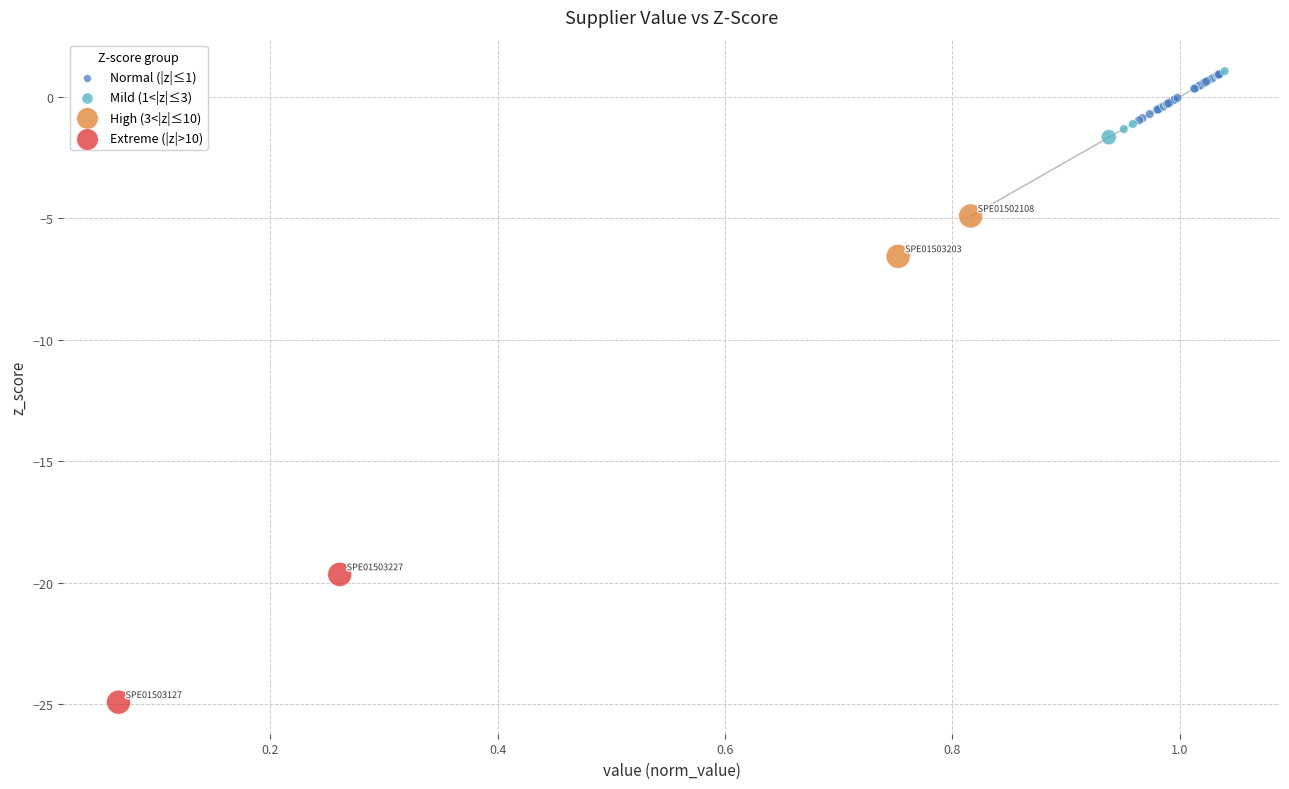

What are all the series names shown in the legend?

Normal (|z|≤1), Mild (1<|z|≤3), High (3<|z|≤10), Extreme (|z|>10)